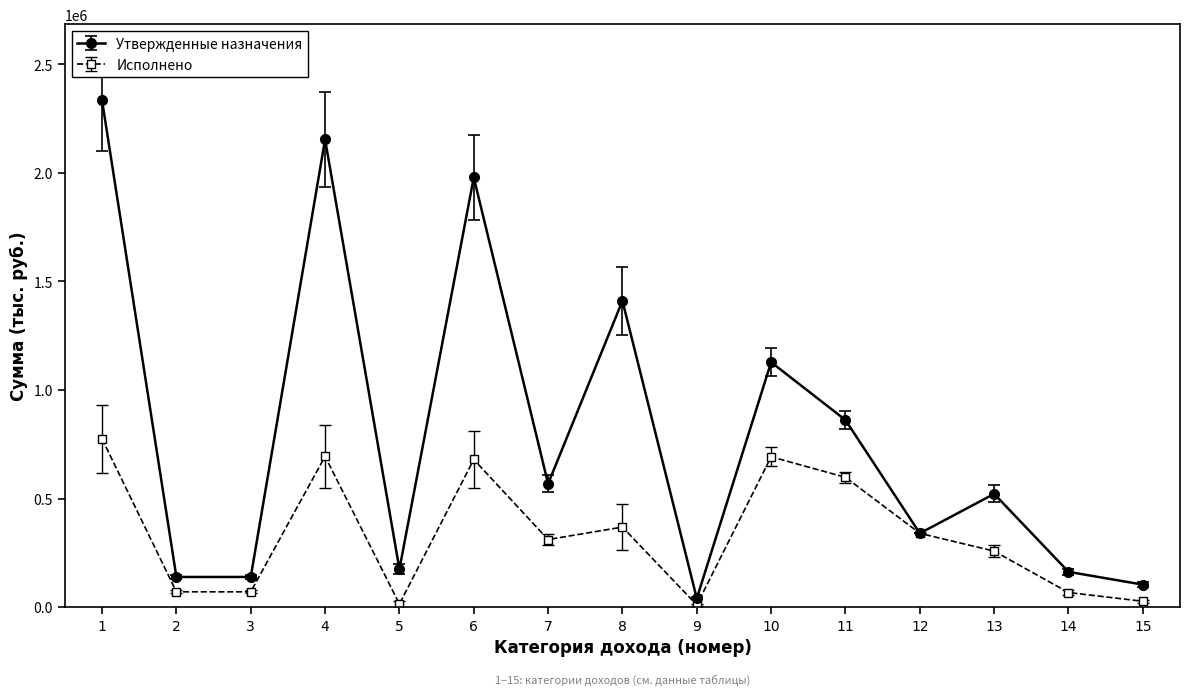

Which series has the largest total across all categories?

Утвержденные назначения